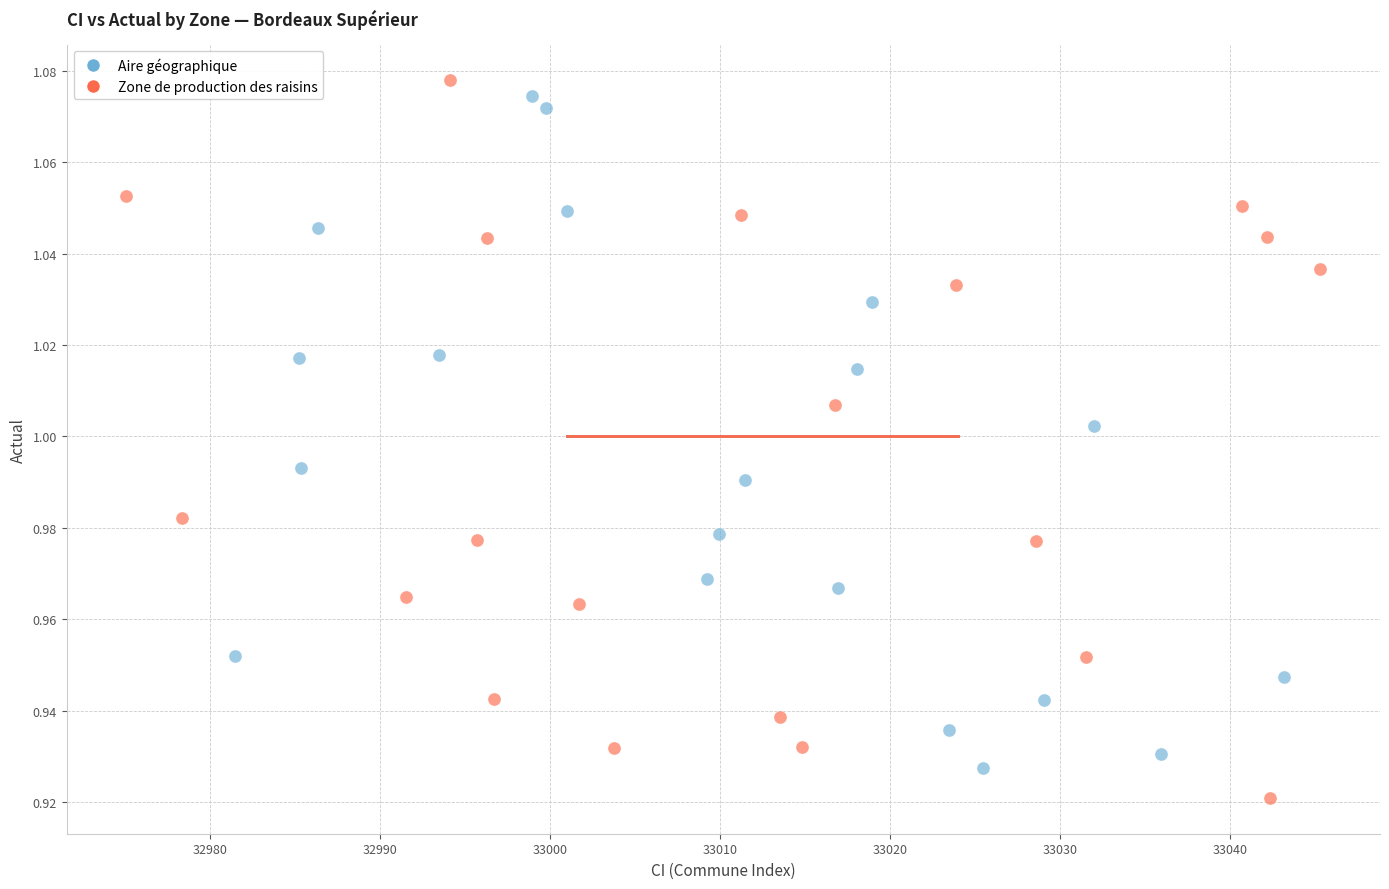

Which series contains the lowest Y value?

Zone de production des raisins